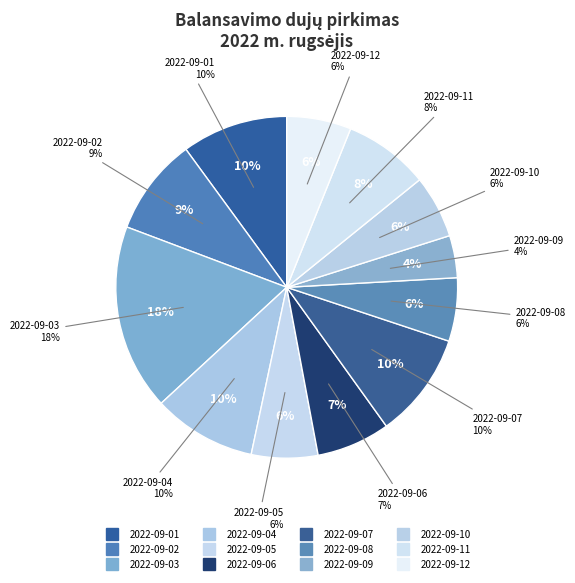

To the nearest percent, what is the combined percentage of 2022-09-03 and 2022-09-07?

28%